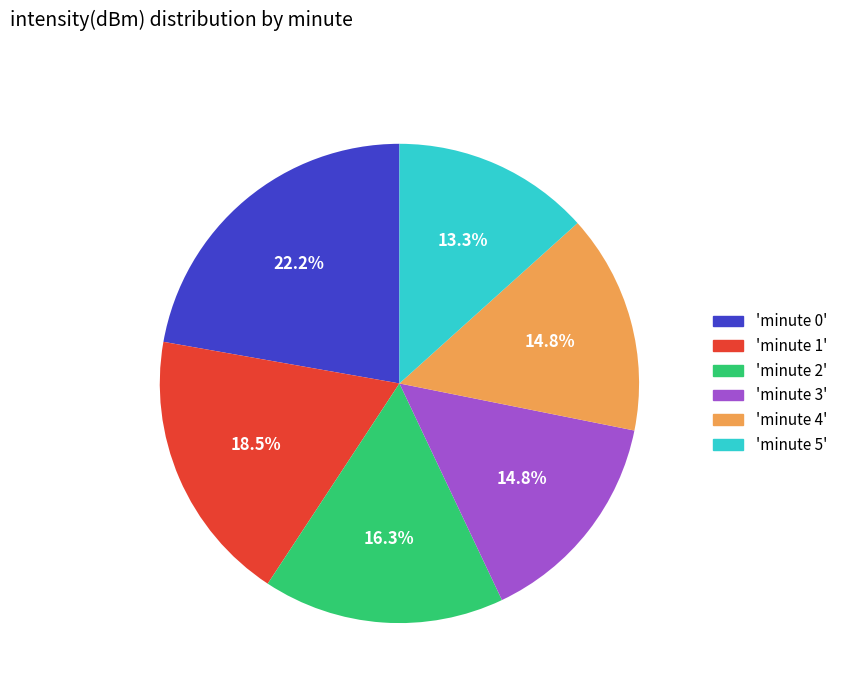

Is there any slice that represents more than half of the pie?

No